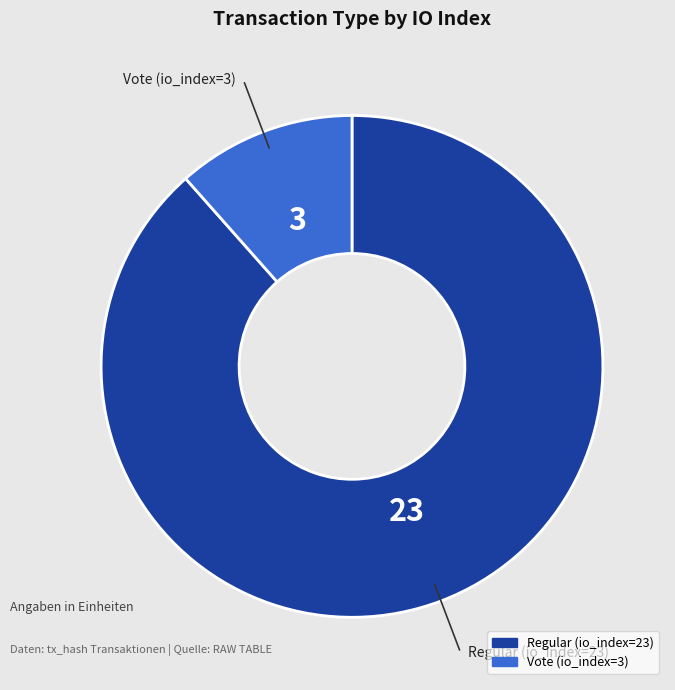

Rank the categories by value from lowest to highest.

Vote (io_index=3), Regular (io_index=23)